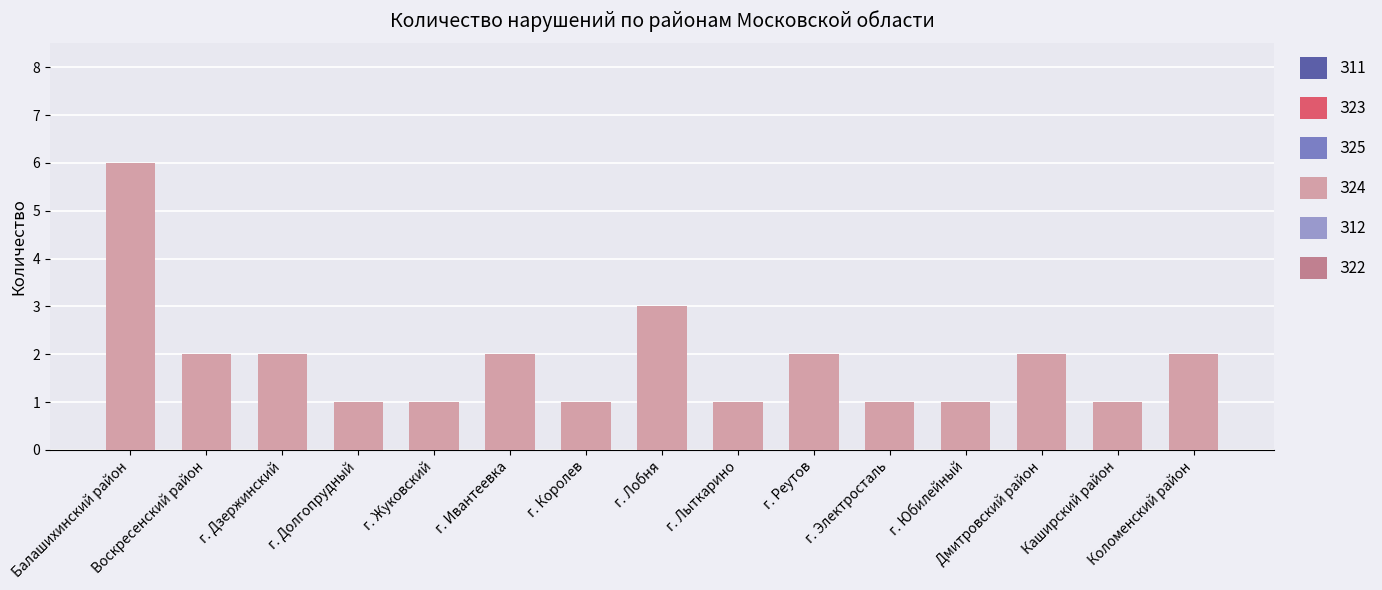

What is the greatest value displayed?

6